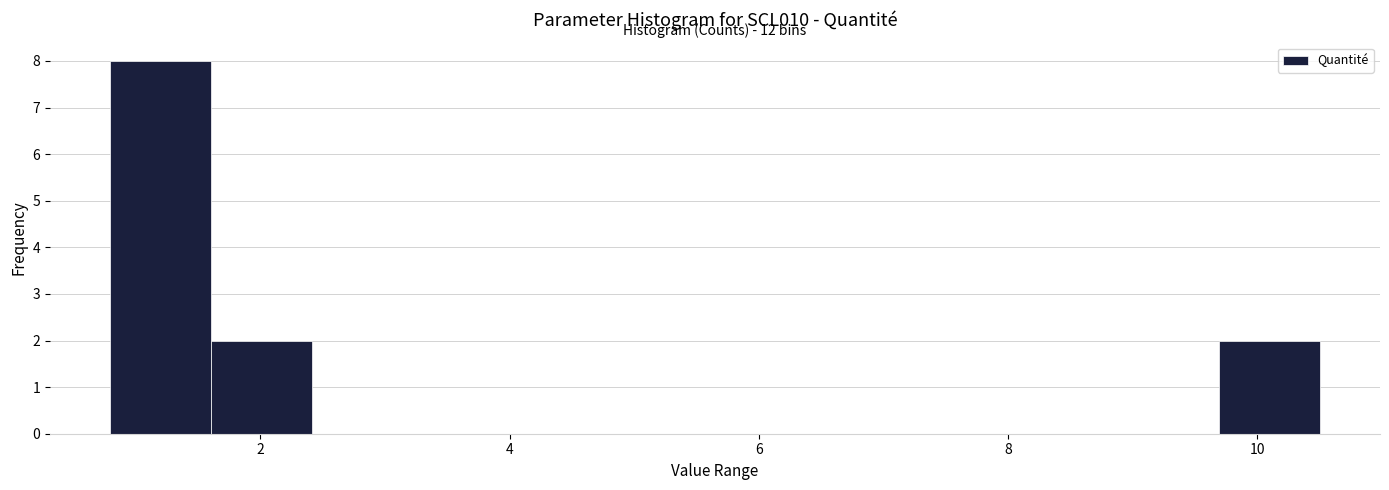

Which range on the x-axis has the tallest bar?

0.8 to 1.6